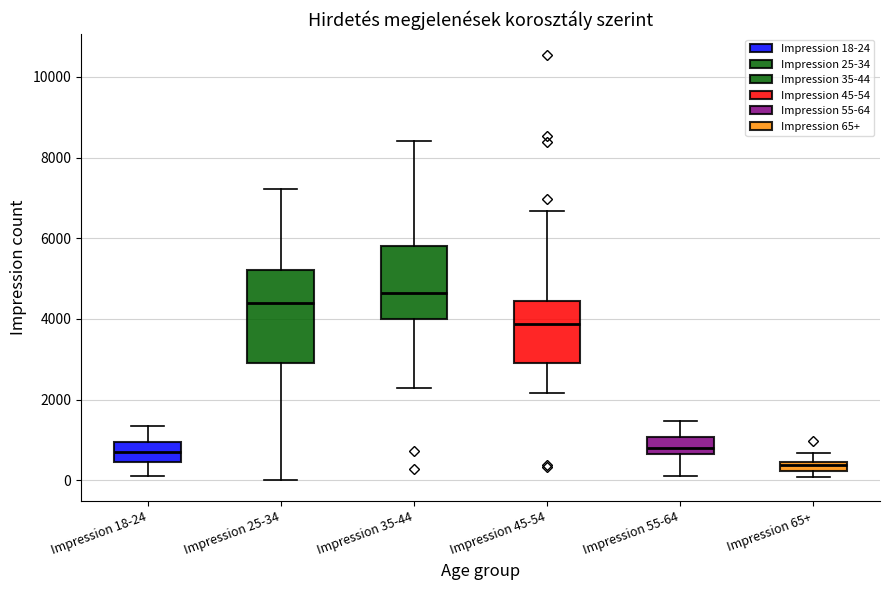

Where is the upper edge of the box for Impression 55-64 on the y-axis? The values are not printed on the chart, so give them approximately, as read against the axis.

1000